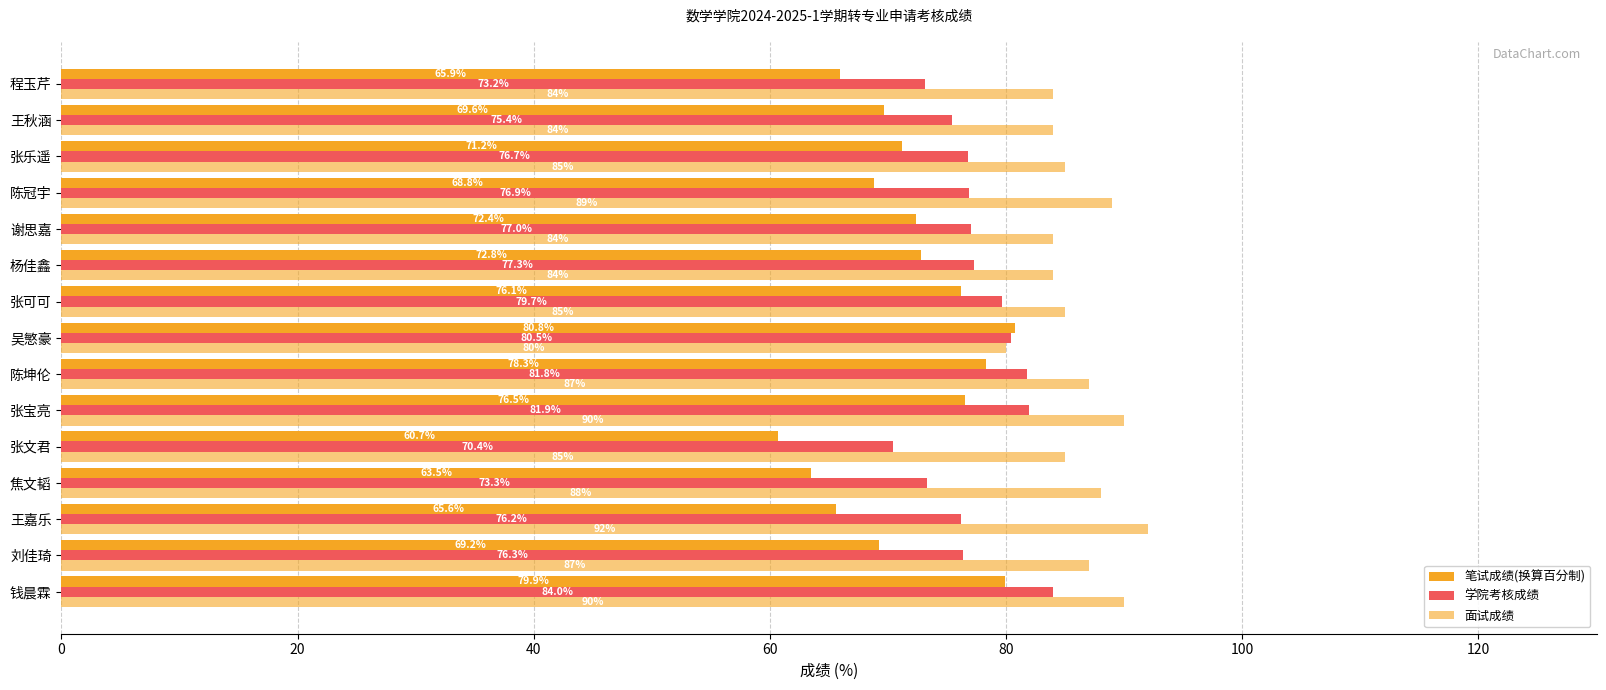

What position from the left is 张乐遥?

13